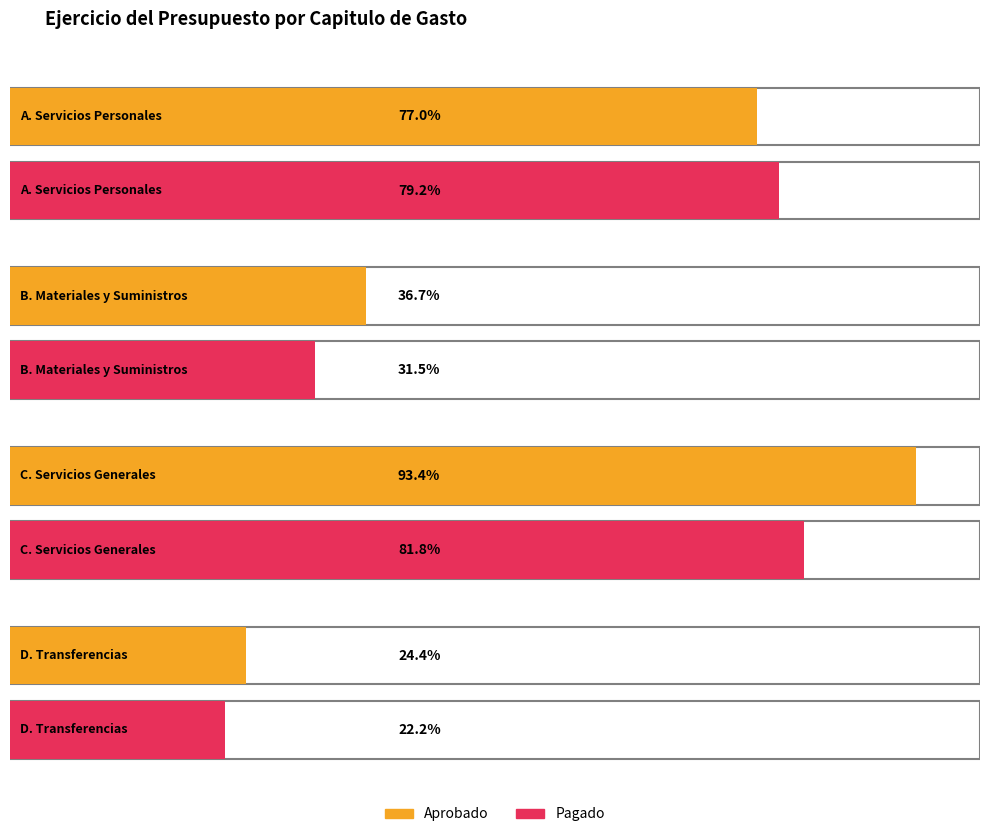

Rank the series by their average value, from highest to lowest.

Aprobado, Pagado